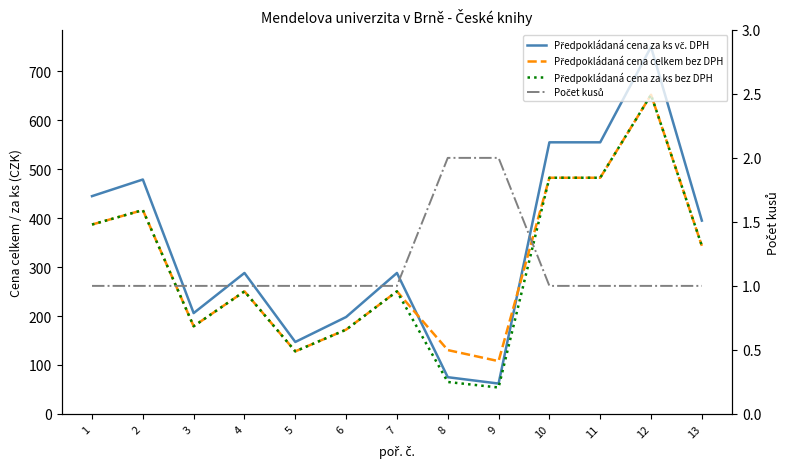

At 1, list the series in order from largest to smallest.

Předpokládaná cena za ks vč. DPH, Předpokládaná cena celkem bez DPH, Předpokládaná cena za ks bez DPH, Počet kusů